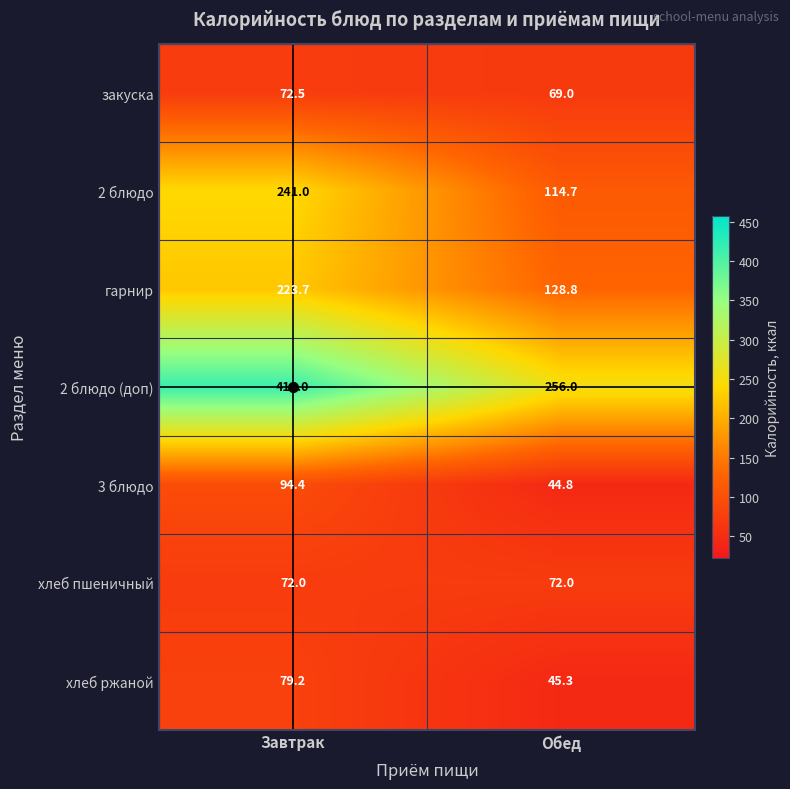

The value of хлеб пшеничный at Завтрак is 72.0. True or false?

True